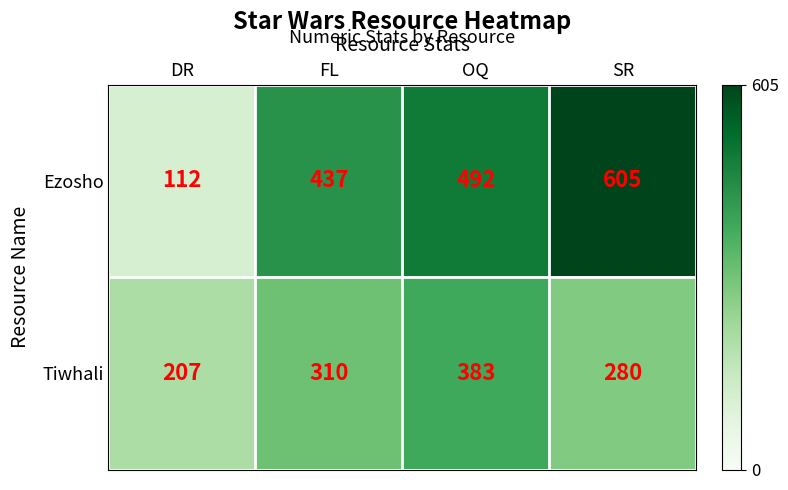

Is it true that Ezosho equals 744 at OQ?

False